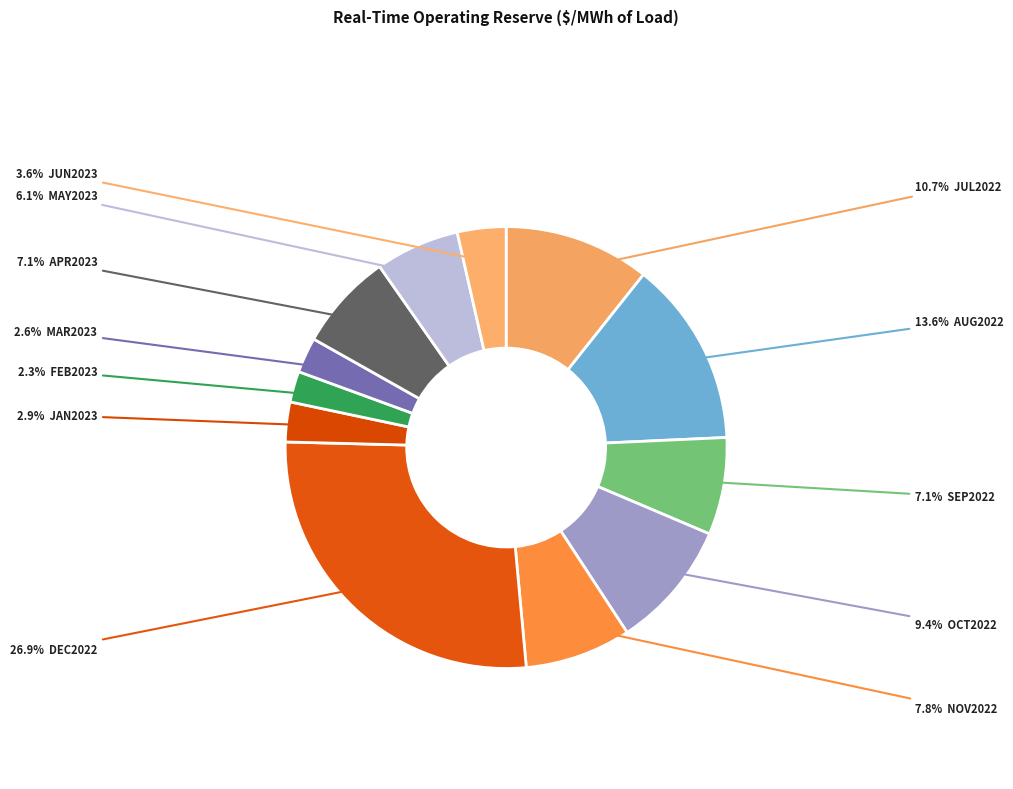

Rank the categories by value from highest to lowest.

DEC2022, AUG2022, JUL2022, OCT2022, NOV2022, SEP2022, APR2023, MAY2023, JUN2023, JAN2023, MAR2023, FEB2023